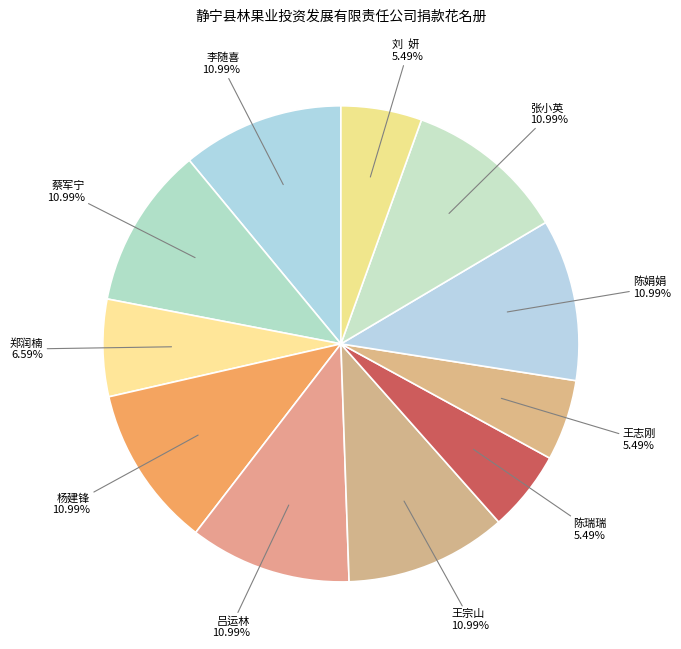

Combined, do 杨建锋 and 蔡军宁 account for over 50%?

No